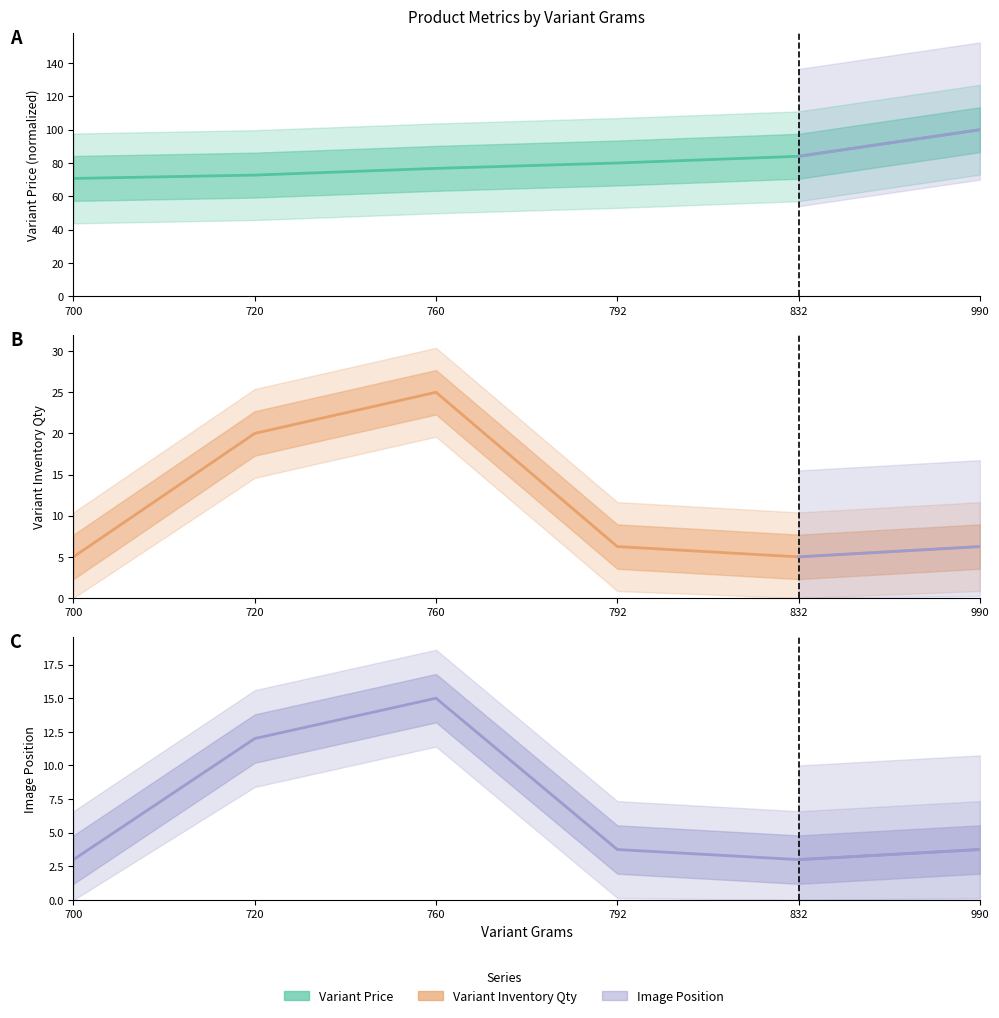

What is the average value of the Image Position series?

6.8